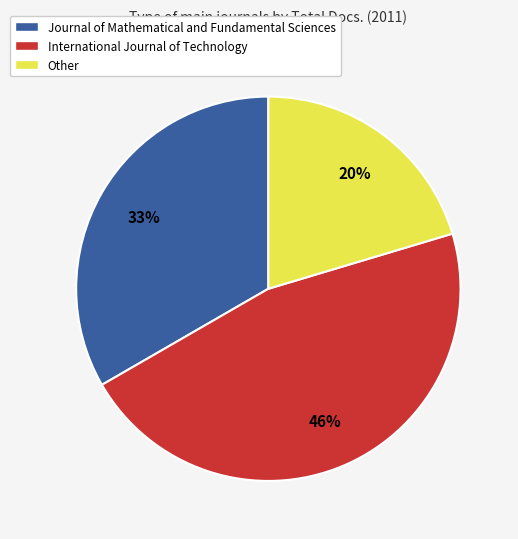

Rank the categories by value from lowest to highest.

Other, Journal of Mathematical and Fundamental Sciences, International Journal of Technology